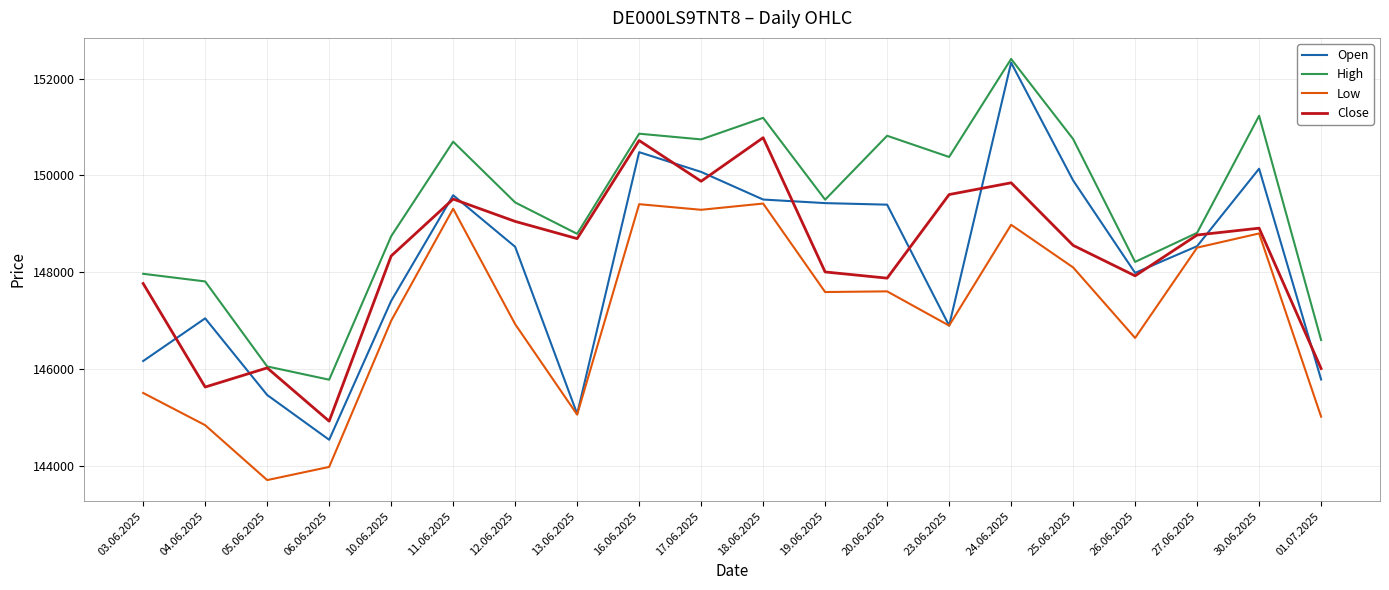

At which category is the sum across all series the highest?

24.06.2025